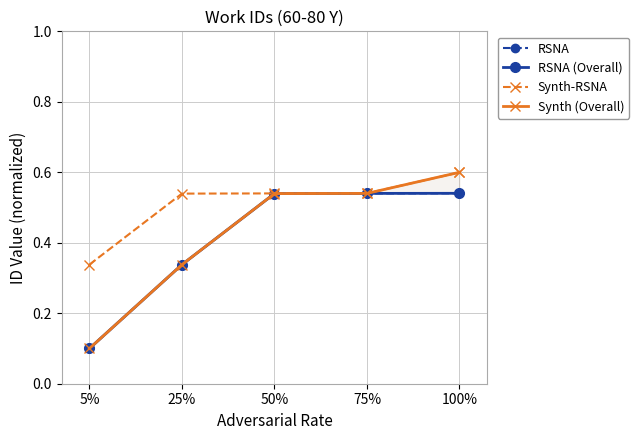

Is the value of Synth-RSNA at 100% greater than the value of Synth (Overall) at 100%?

No